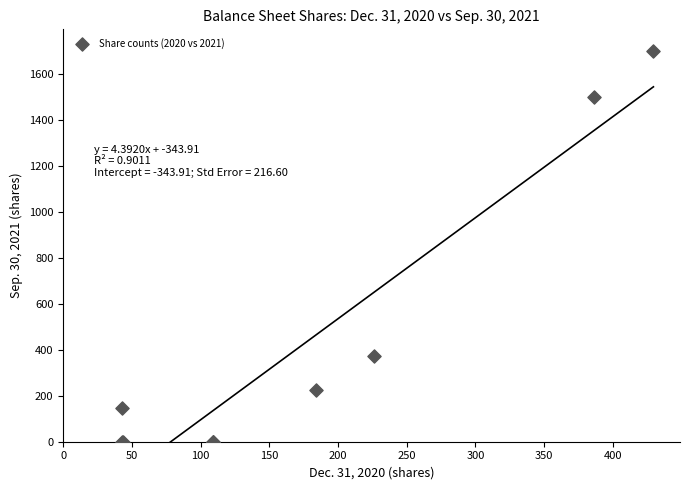

What Y value in the scatter plot is closest to 850?

373.6